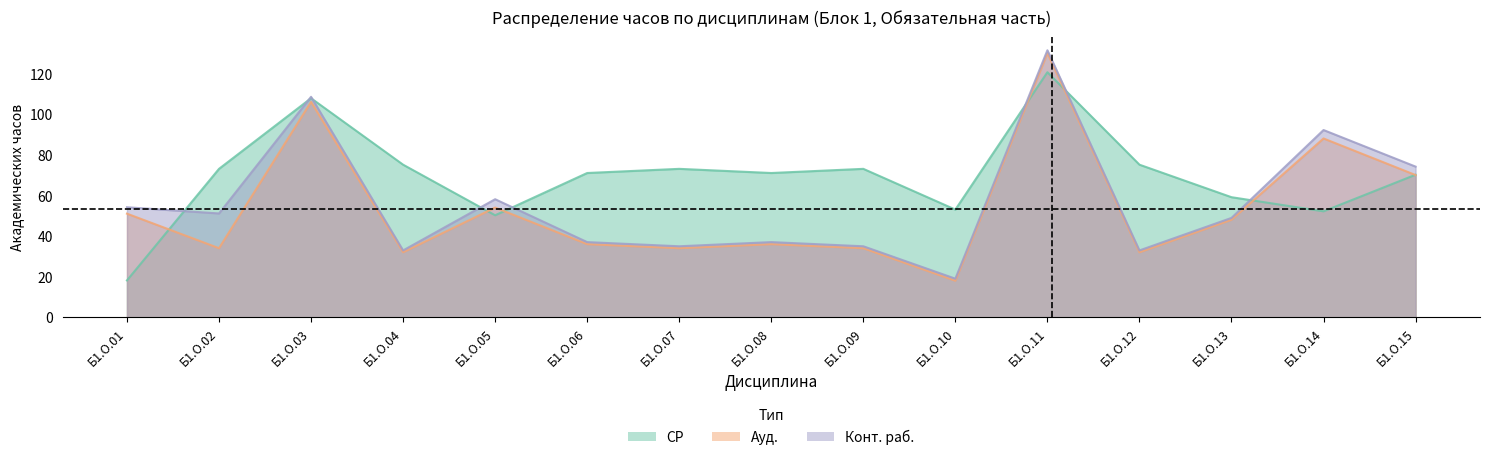

Reading left to right, what are all the values shown in this chart?

СР: Б1.О.01=18.1	Б1.О.02=73.0	Б1.О.03=107.8	Б1.О.04=75.1	Б1.О.05=50.2	Б1.О.06=71.0	Б1.О.07=73.0	Б1.О.08=71.0	Б1.О.09=73.0	Б1.О.10=53.0	Б1.О.11=120.6	Б1.О.12=75.1	Б1.О.13=59.1	Б1.О.14=52.1	Б1.О.15=70.2
Ауд.: Б1.О.01=51.0	Б1.О.02=34.0	Б1.О.03=106.0	Б1.О.04=32.0	Б1.О.05=54.0	Б1.О.06=36.0	Б1.О.07=34.0	Б1.О.08=36.0	Б1.О.09=34.0	Б1.О.10=18.0	Б1.О.11=130.0	Б1.О.12=32.0	Б1.О.13=48.0	Б1.О.14=88.0	Б1.О.15=70.0
Конт. раб.: Б1.О.01=54.1	Б1.О.02=51.1	Б1.О.03=108.5	Б1.О.04=32.9	Б1.О.05=58.1	Б1.О.06=37.0	Б1.О.07=35.0	Б1.О.08=37.0	Б1.О.09=35.0	Б1.О.10=19.0	Б1.О.11=131.4	Б1.О.12=32.9	Б1.О.13=48.9	Б1.О.14=92.2	Б1.О.15=74.2